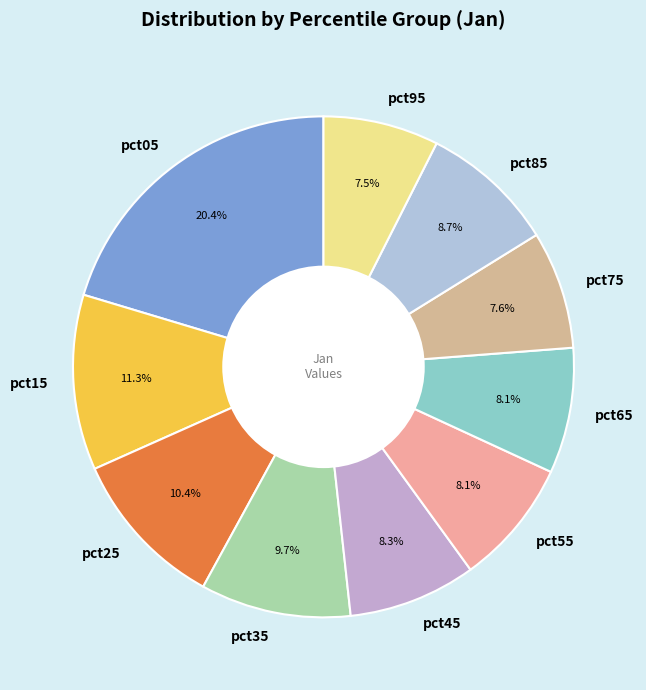

How many slices are in this pie chart?

10